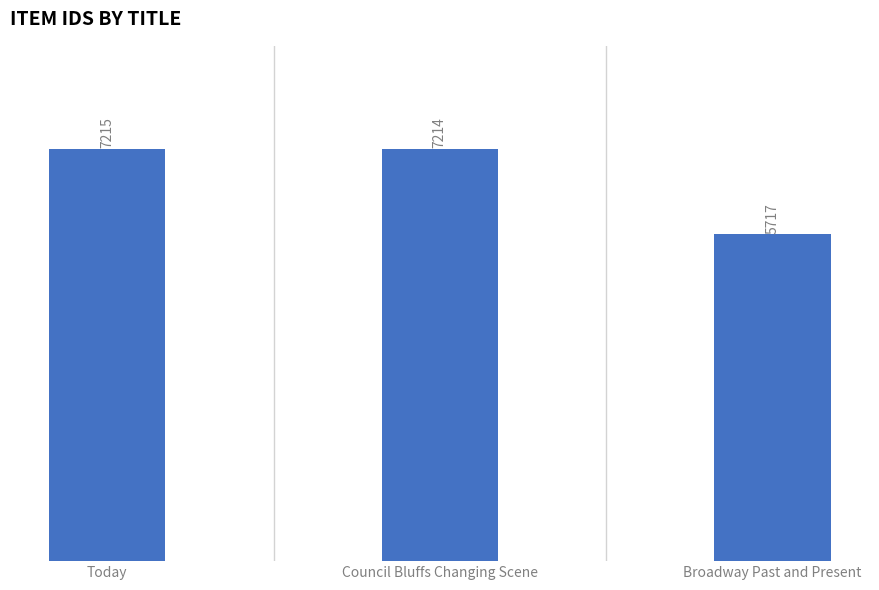

Which label corresponds to the largest value in the chart?

Today